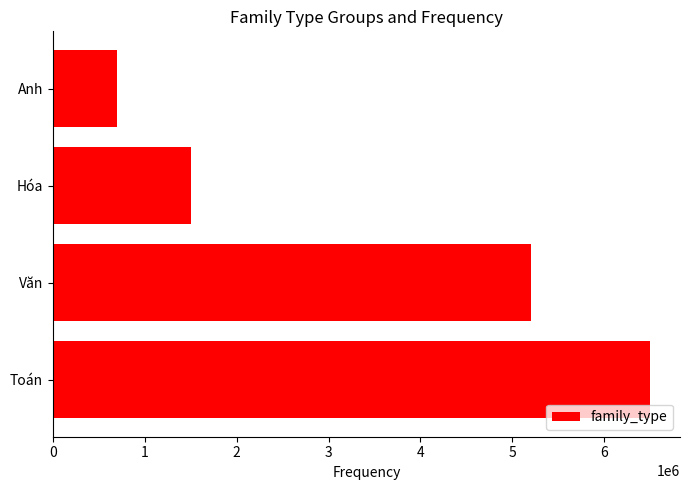

Reading top to bottom, extract all data points from this chart.

700000	1500000	5200000	6500000